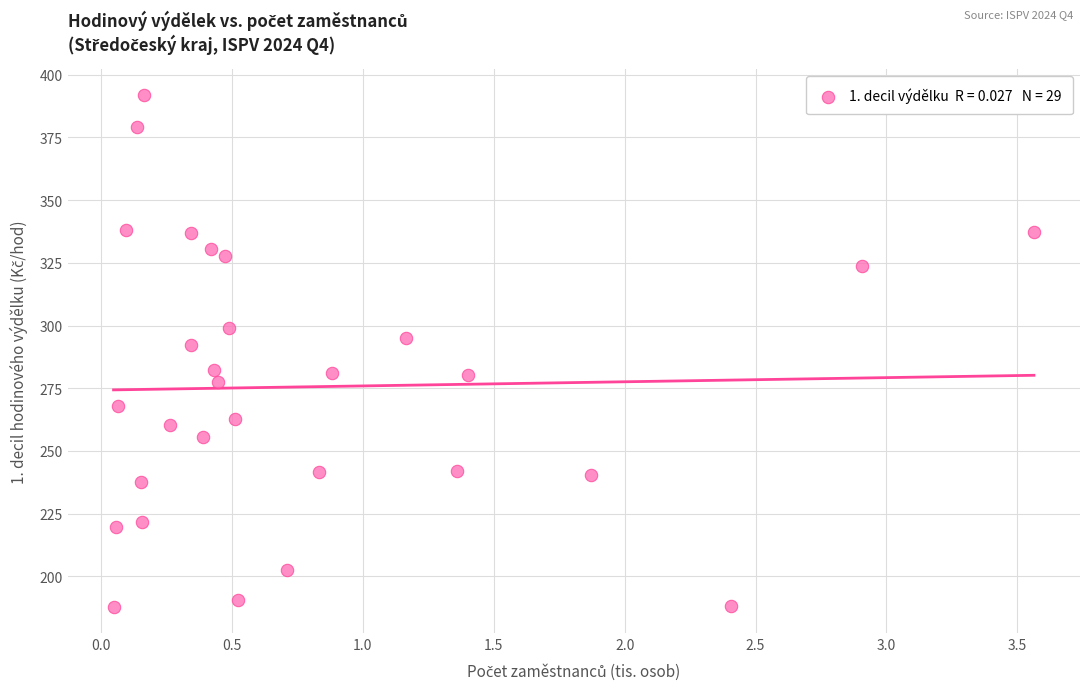

What Y value in the scatter plot is closest to 289?

292.0